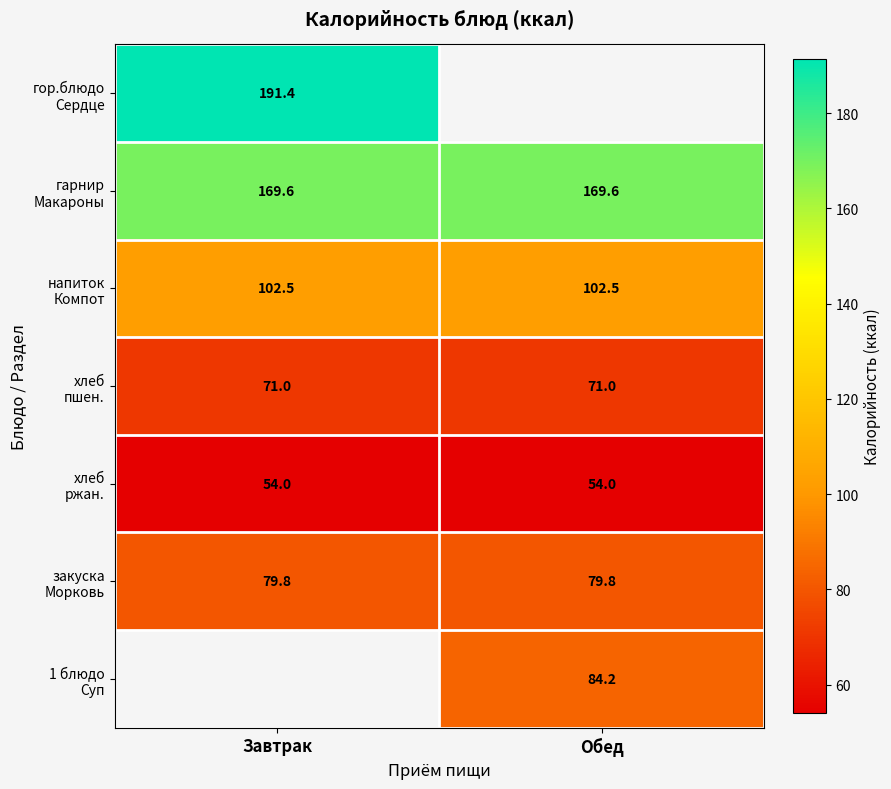

Count the number of categories in the chart.

2